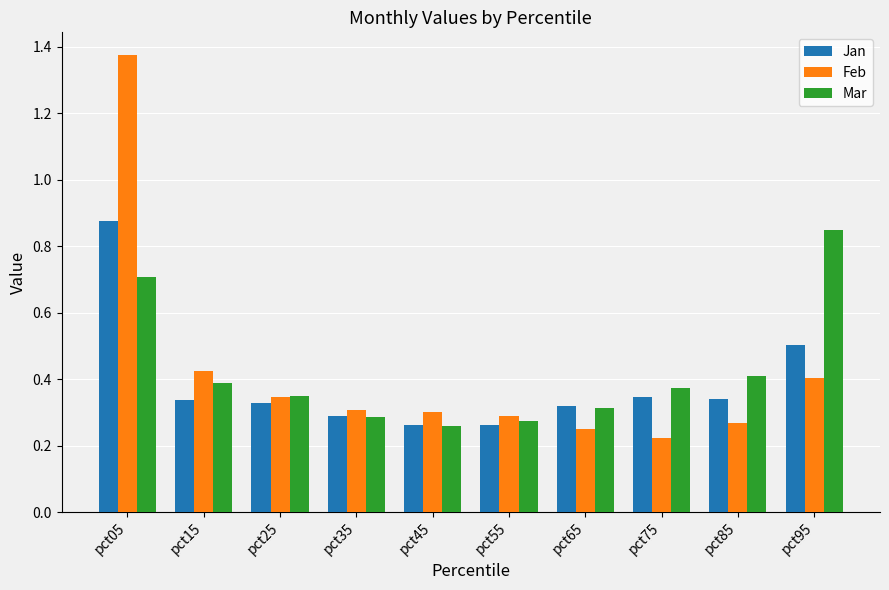

How many bars are there in each group?

3